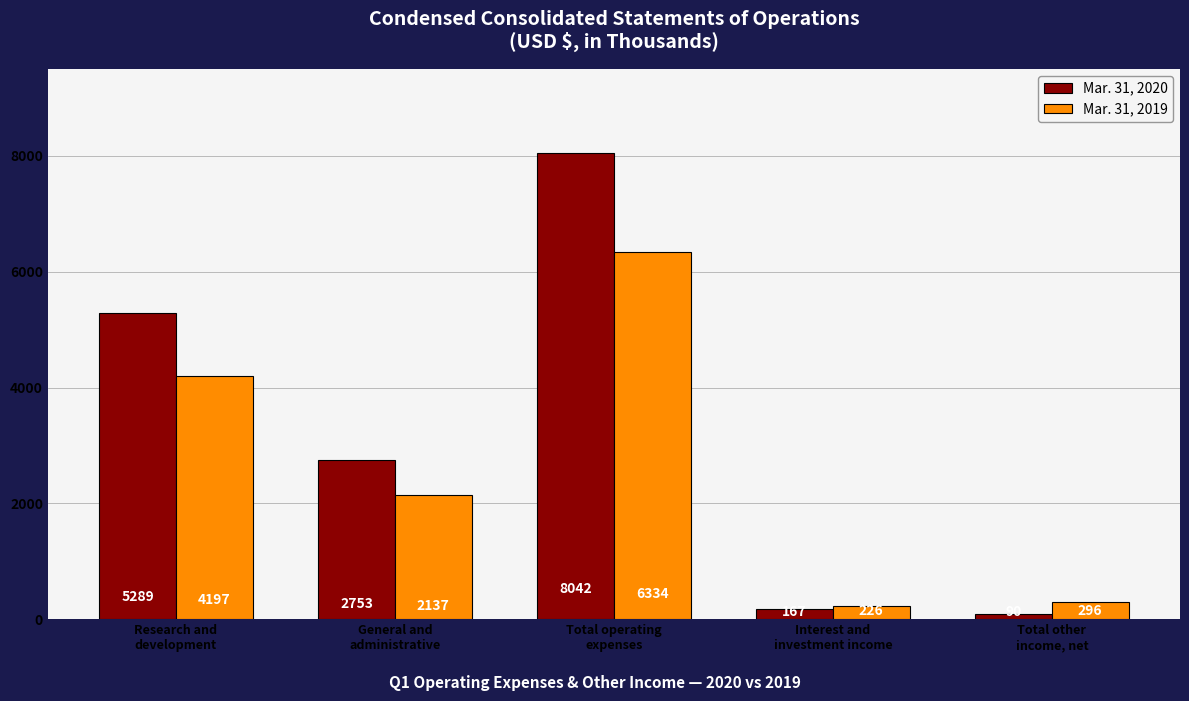

Reading left to right, transcribe all the data shown in this chart.

Mar. 31, 2020: 5289	2753	8042	167	90
Mar. 31, 2019: 4197	2137	6334	226	296